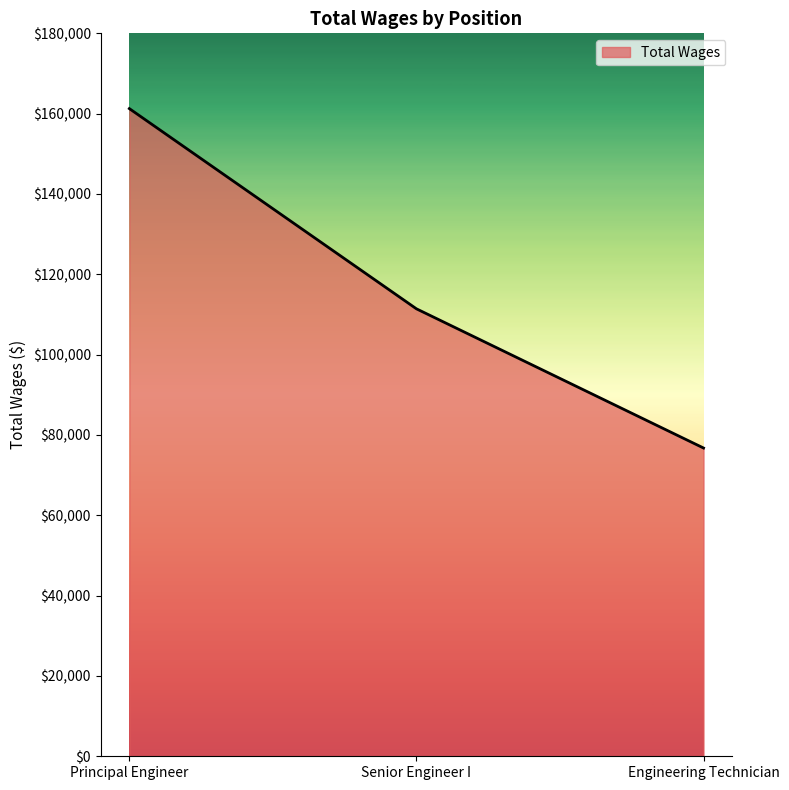

At which category does the chart reach its minimum across all series?

Engineering Technician